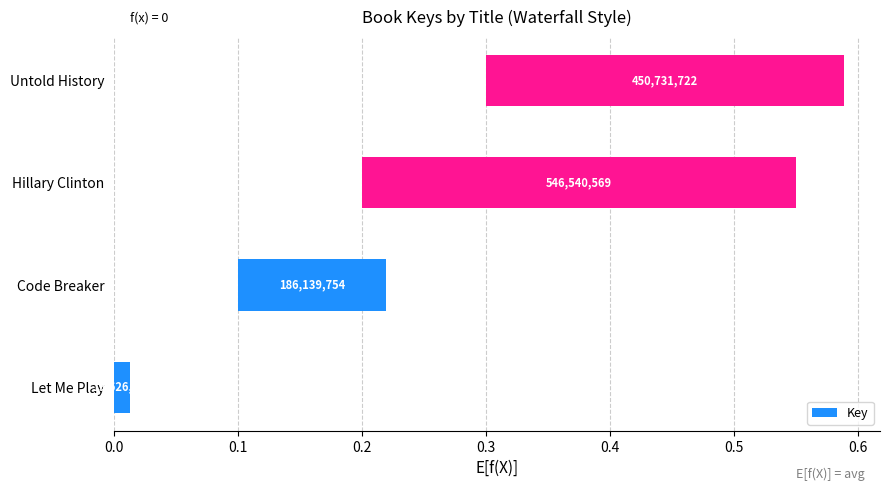

How many categories are shown in the chart?

4